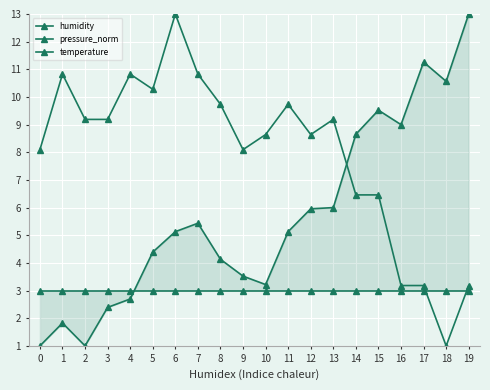

What is the minimum value for temperature?

3.0